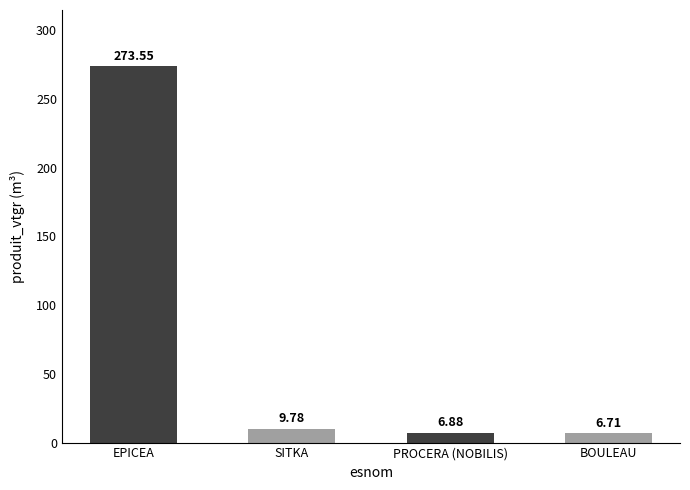

Where does the data first go above 9?

EPICEA